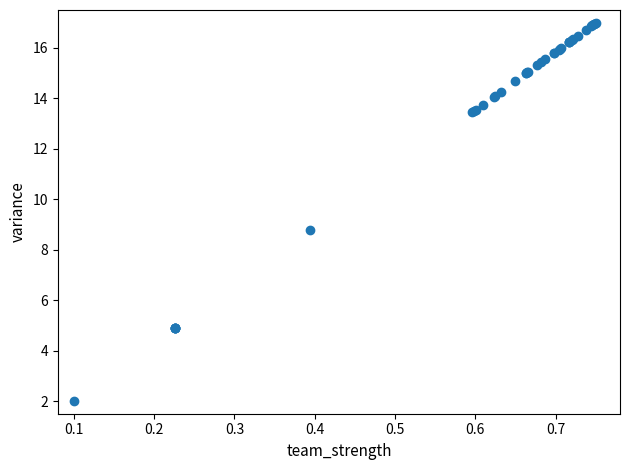

What Y value in the scatter plot is closest to 9?

8.8